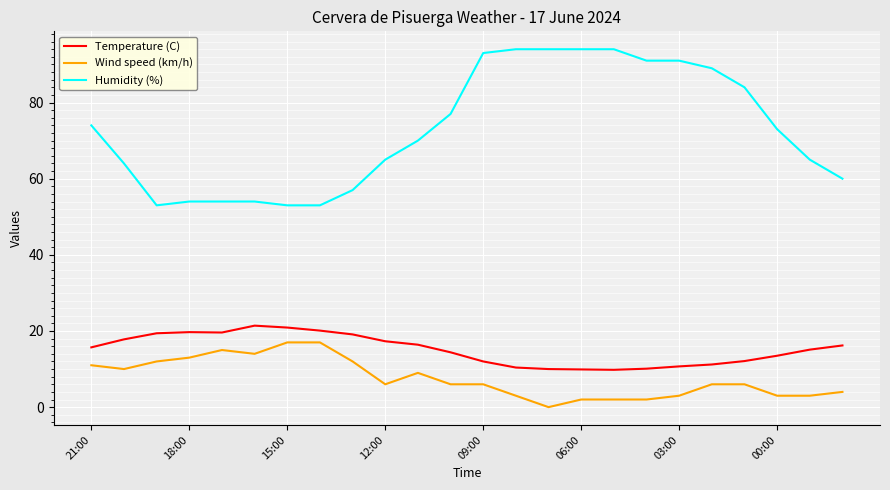

Which series has the largest total across all categories?

Humidity (%)